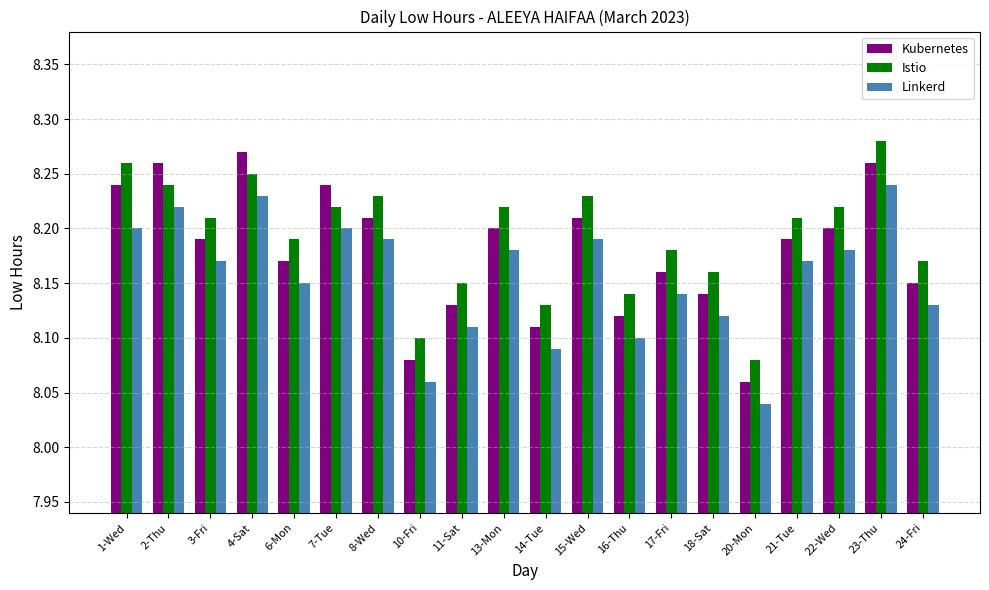

Where is Linkerd nearest to the value 8?

20-Mon